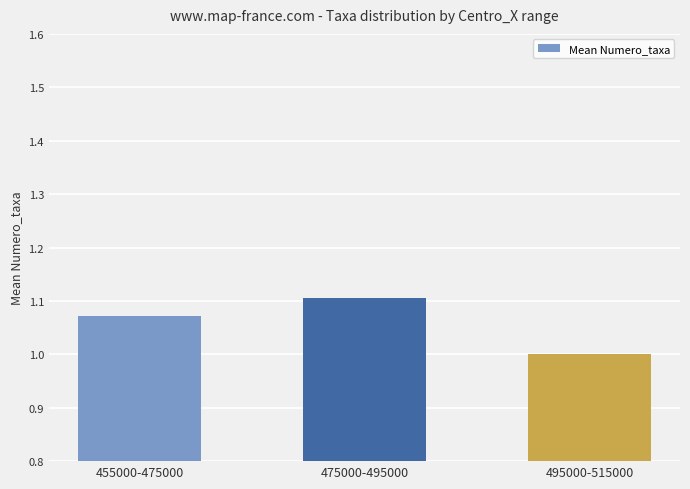

The chart shows a value of 1.1 at 475000-495000. True or false?

True